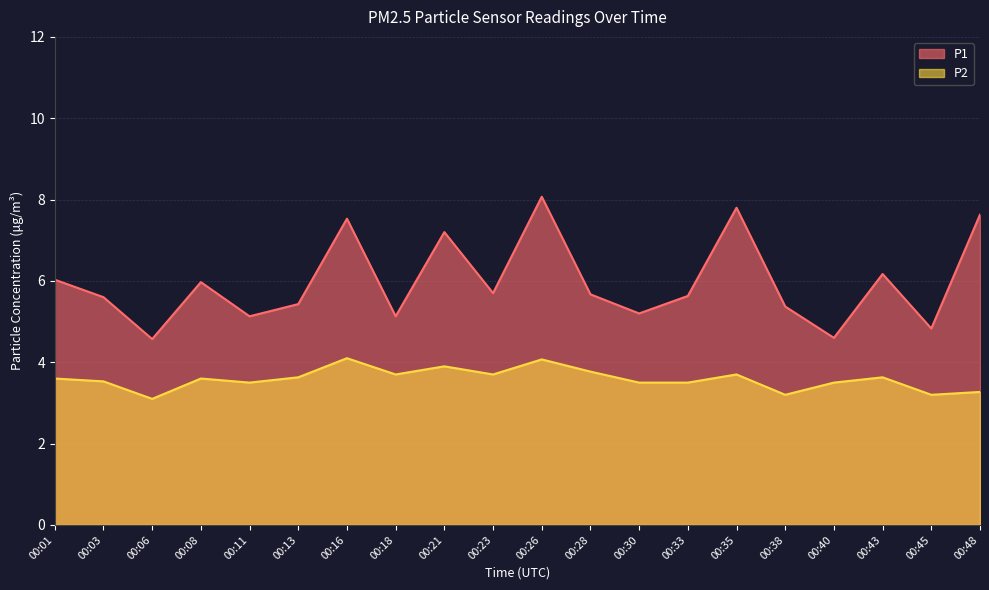

Rank the categories by P2 value from highest to lowest.

00:16, 00:26, 00:21, 00:28, 00:18, 00:23, 00:35, 00:13, 00:43, 00:01, 00:08, 00:03, 00:11, 00:30, 00:33, 00:40, 00:48, 00:38, 00:45, 00:06